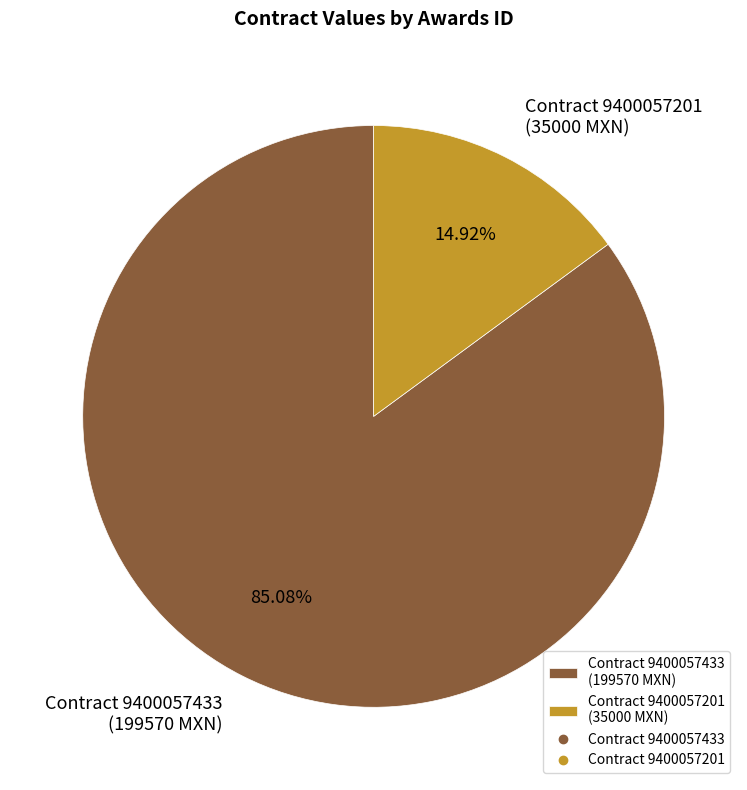

Which has a higher value, Contract 9400057201 (35000 MXN) or Contract 9400057433 (199570 MXN)?

Contract 9400057433 (199570 MXN)